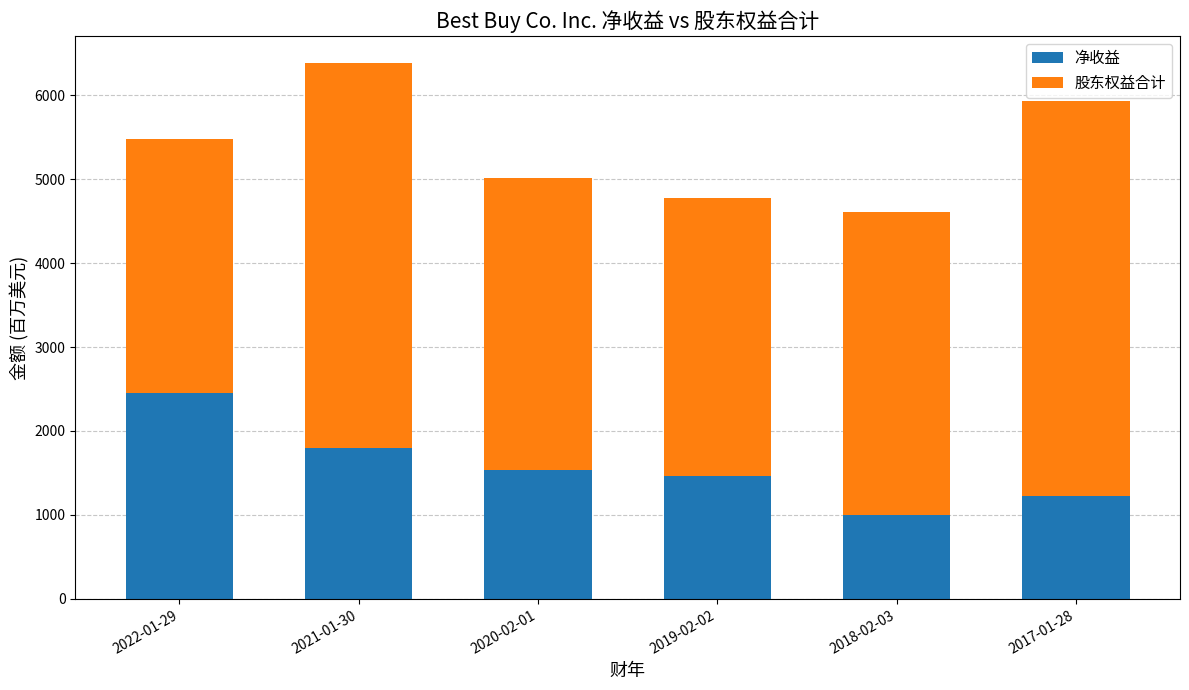

What are all the series names shown in the legend?

净收益, 股东权益合计